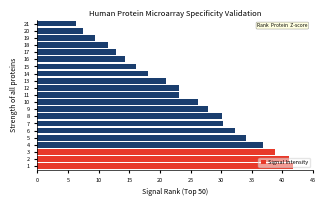

Approximately how many times larger is the value at 18 compared to 14?

0.6